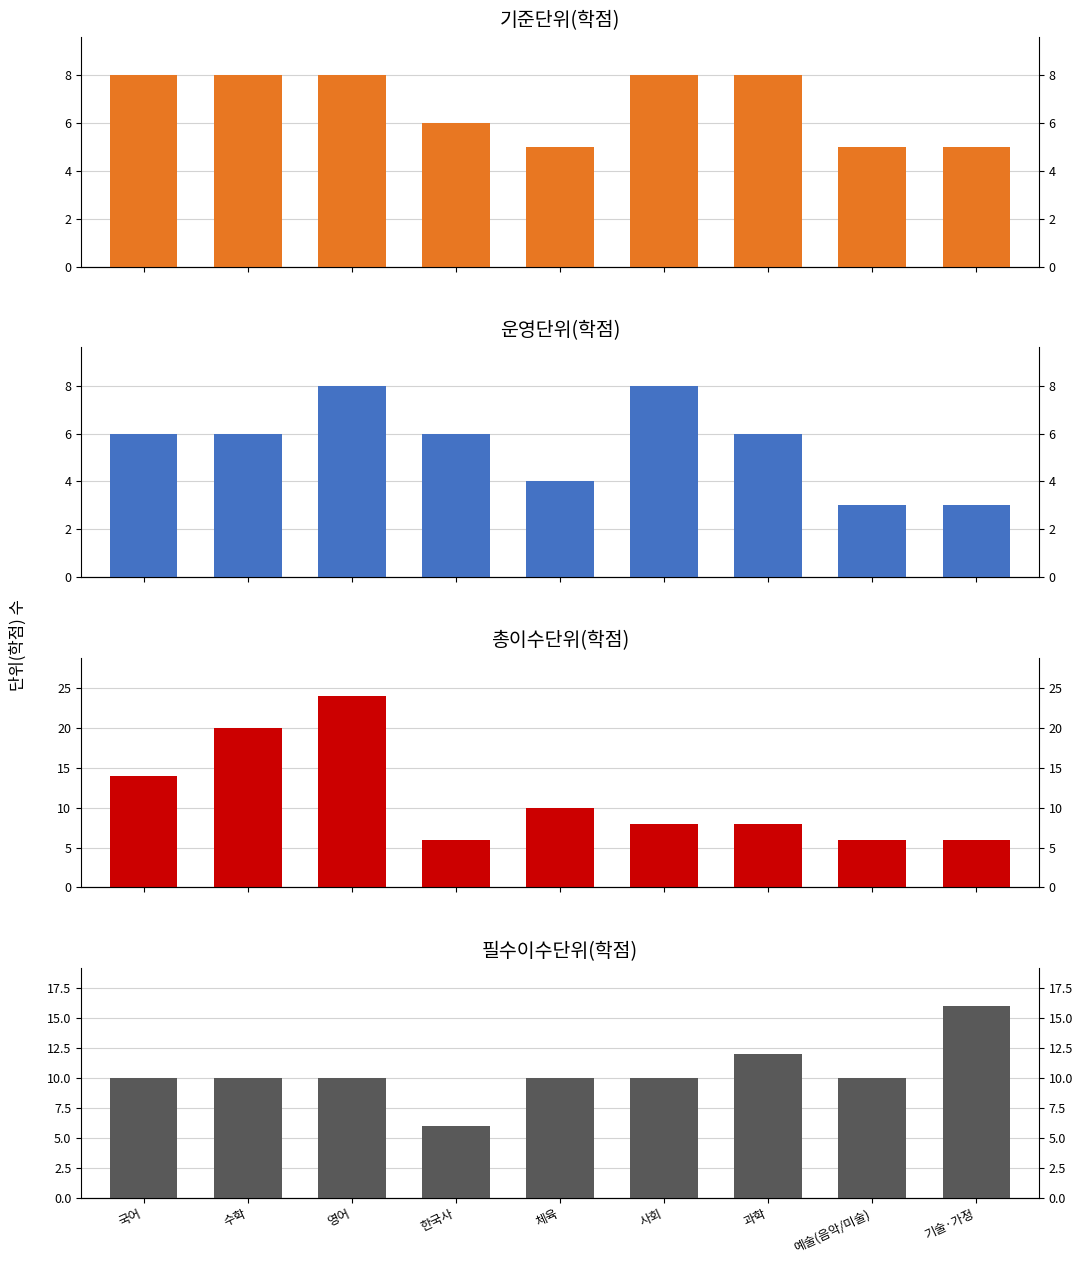

Reading right to left, transcribe all the data shown in this chart.

기준단위(학점): 5	5	8	8	5	6	8	8	8
운영단위(학점): 3	3	6	8	4	6	8	6	6
총이수단위: 6	6	8	8	10	6	24	20	14
필수이수단위: 16	10	12	10	10	6	10	10	10